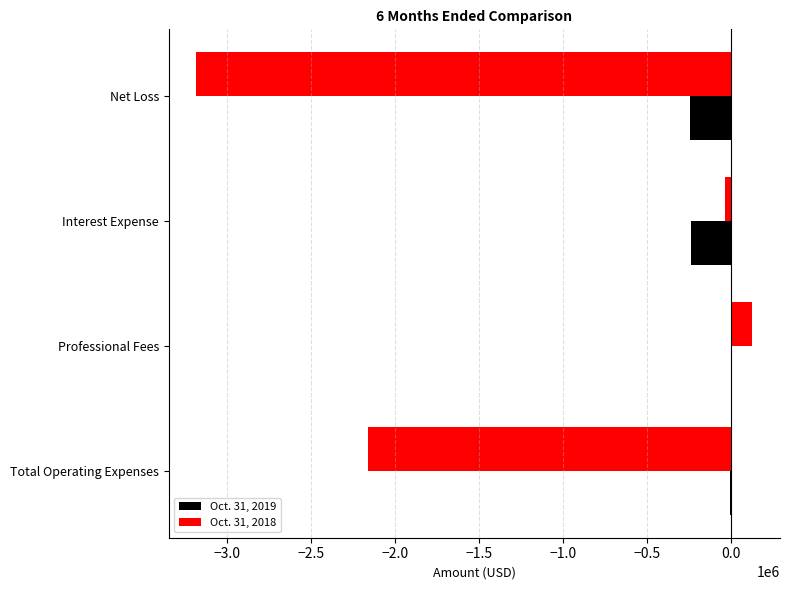

True or false: Oct. 31, 2019 has a value of -242334 at Net Loss.

True